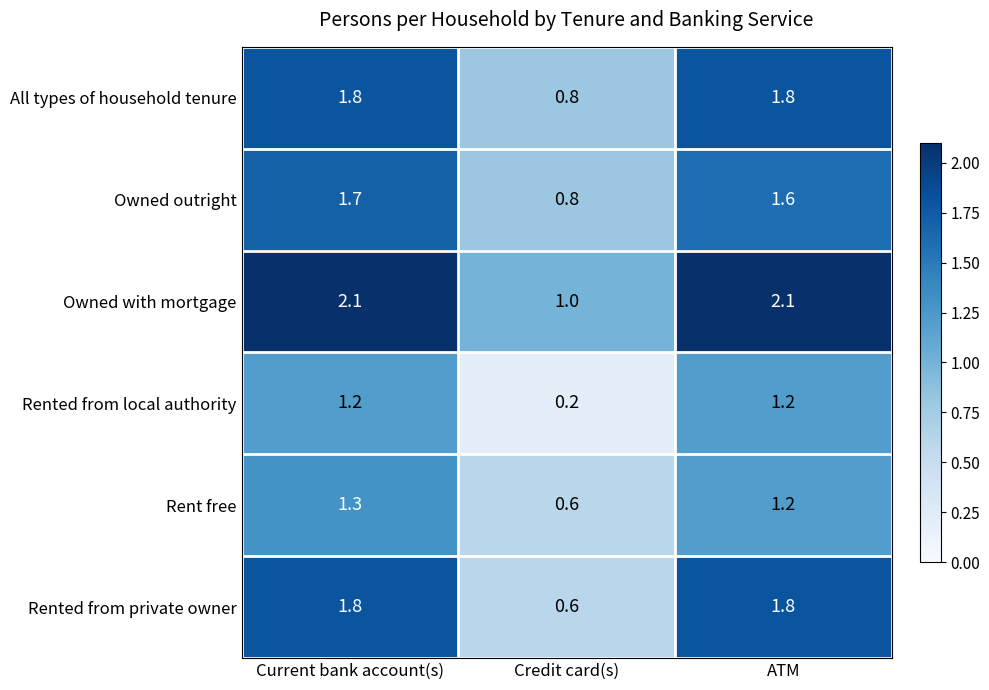

Between Credit card(s) and ATM, which series saw the biggest shift?

Rented from private owner